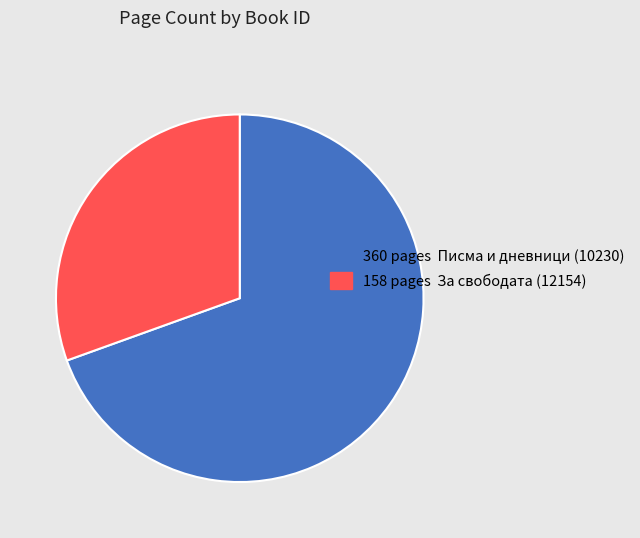

Rank the categories by value from lowest to highest.

158 pages За свободата (12154), 360 pages Писма и дневници (10230)